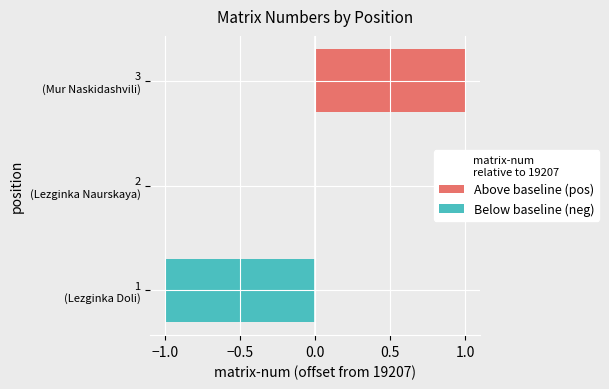

How many data points are less than 19207?

1